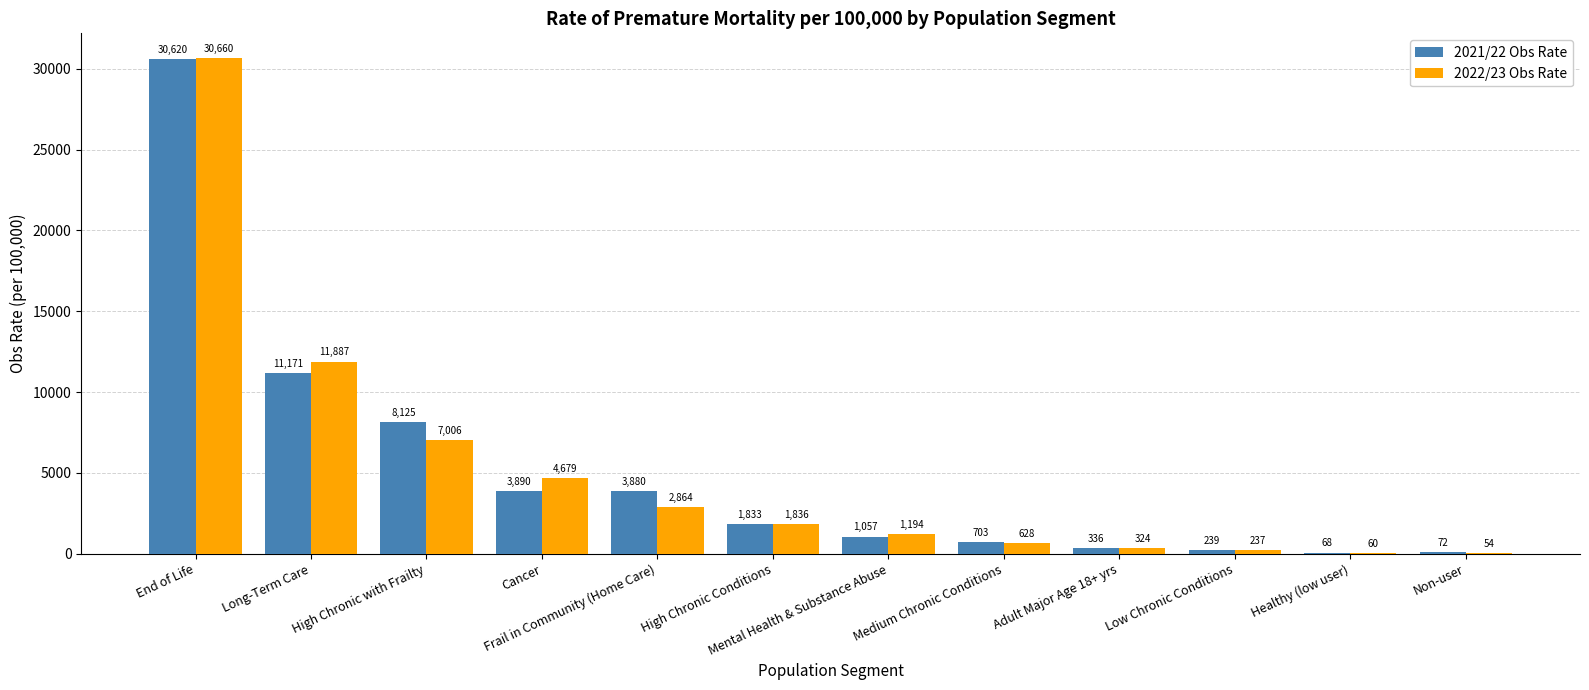

Which series has the largest total across all categories?

2021/22 Obs Rate